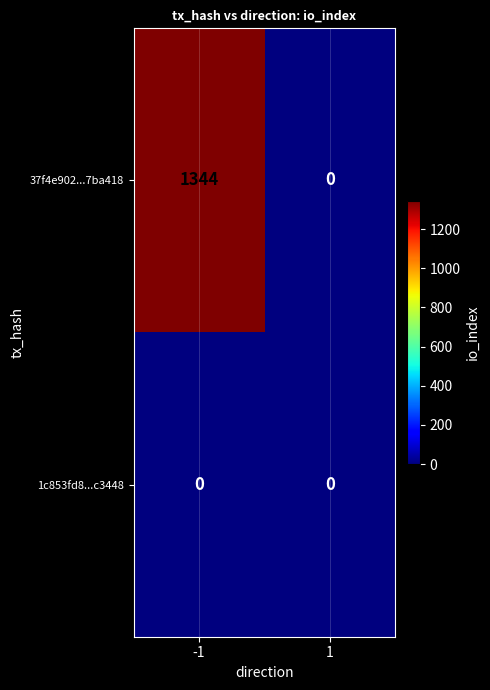

True or false: 1c853fd8...c3448 has a value of 0 at 1.

True